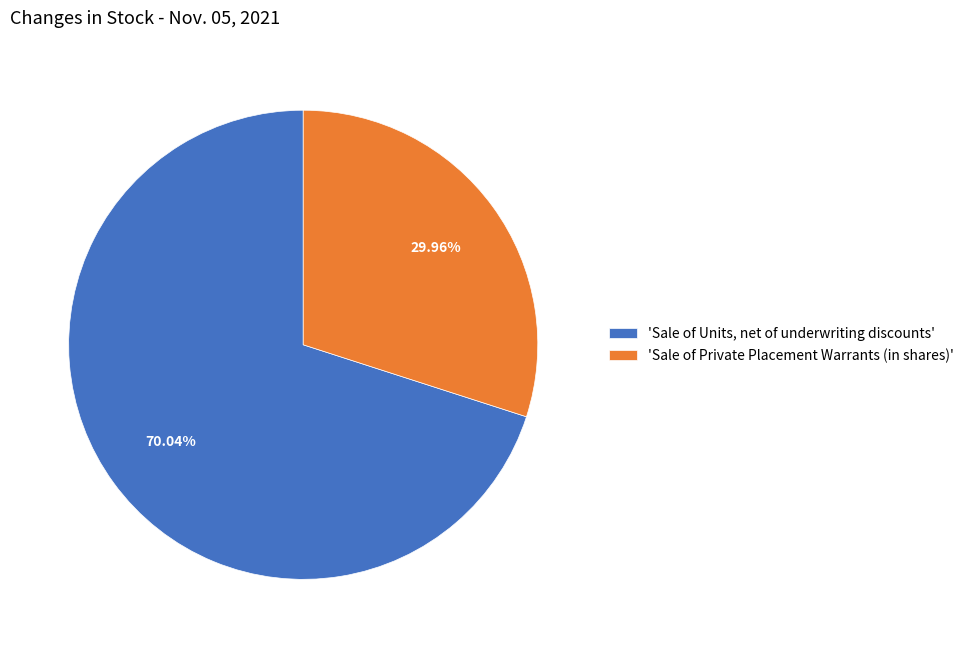

Combined, do 'Sale of Private Placement Warrants (in shares)' and 'Sale of Units, net of underwriting discounts' account for over 50%?

Yes